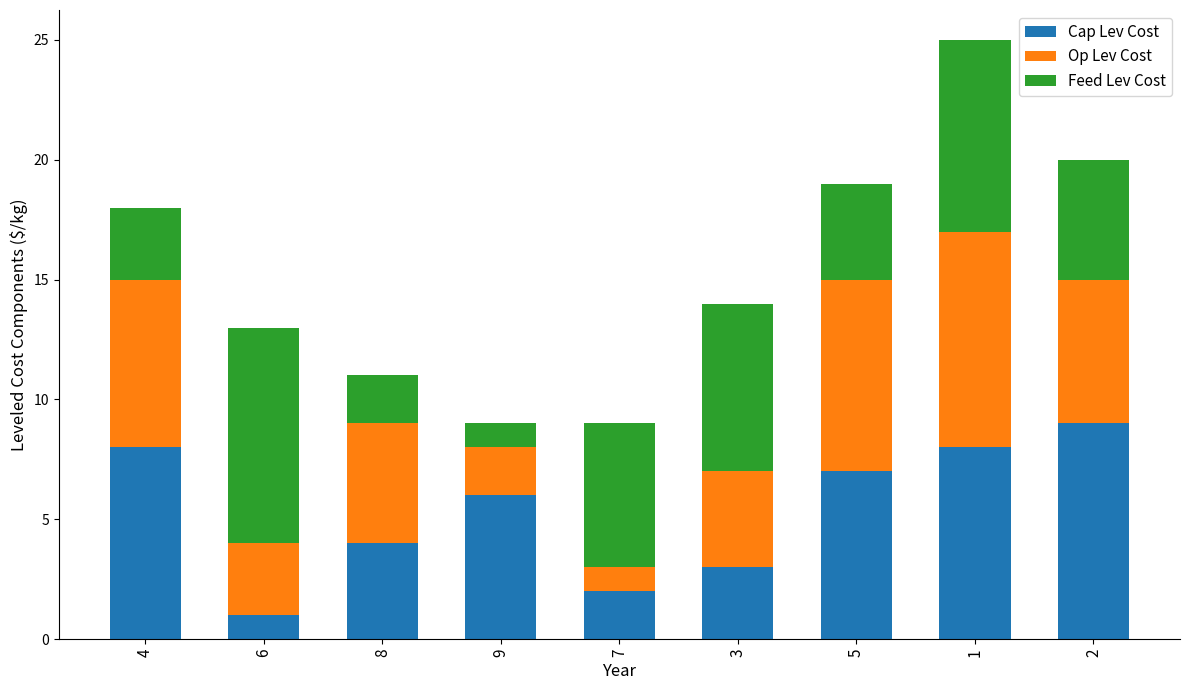

Is it true that Cap Lev Cost equals 2 at 7?

True